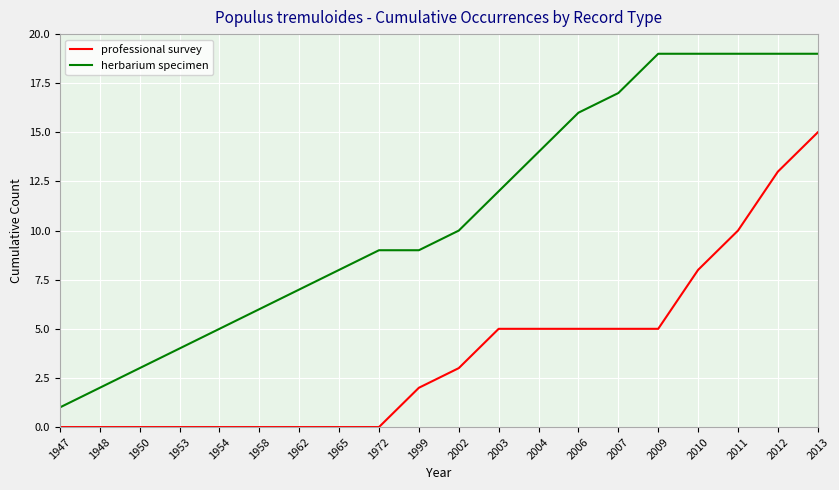

Is the value of professional survey at 2011 greater than the value of herbarium specimen at 2009?

No